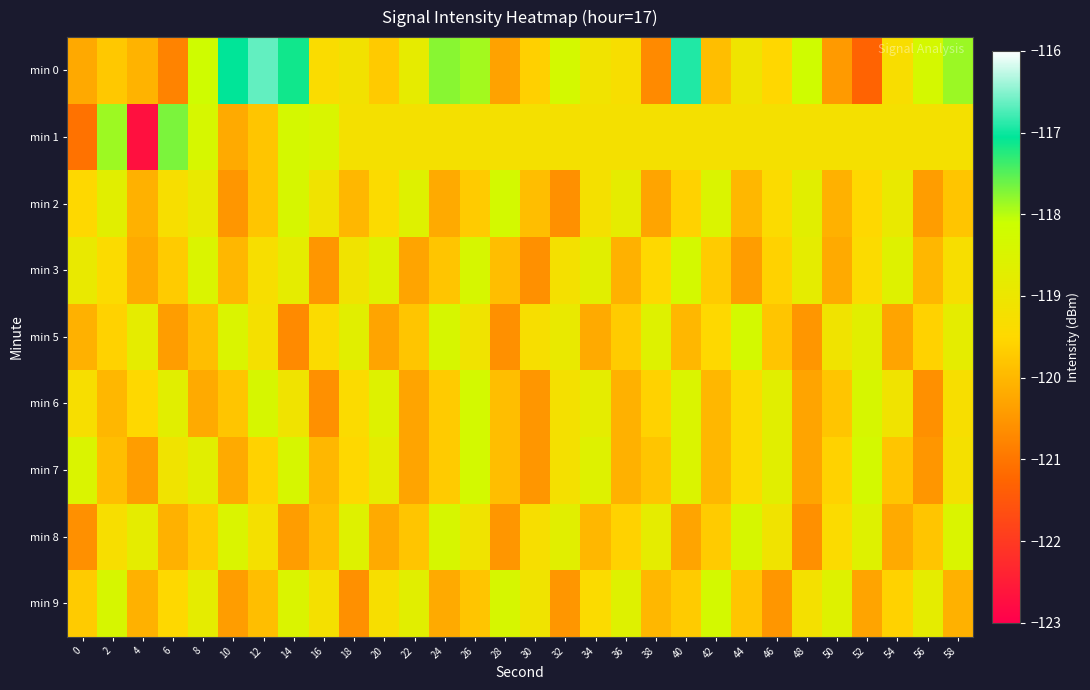

Which has a higher value, 10 or 26?

10